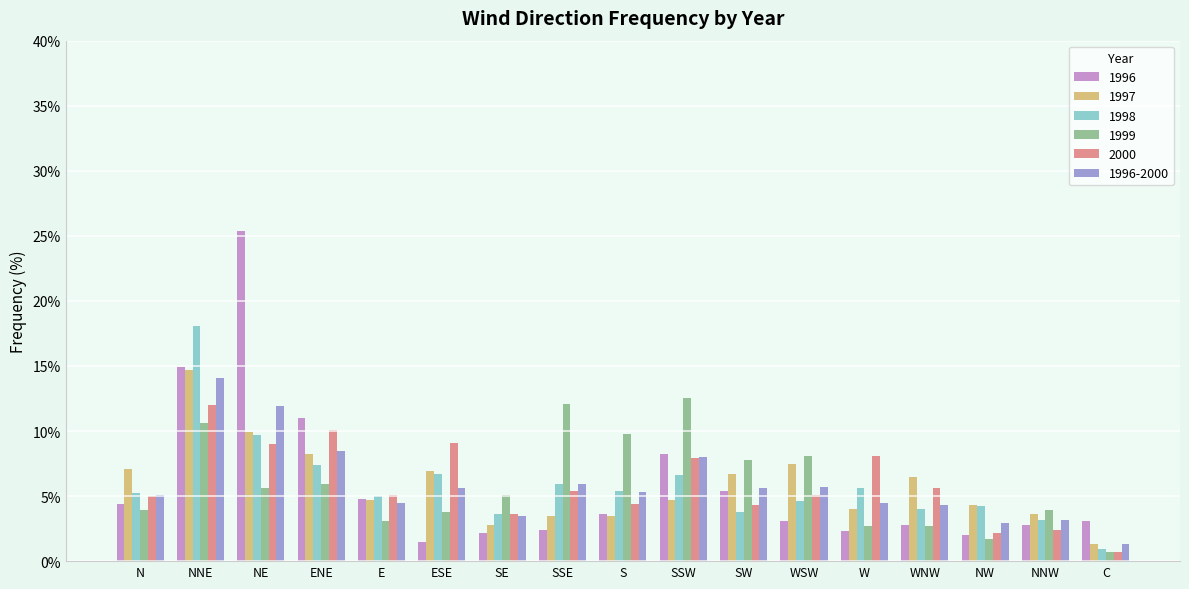

The value of 2000 at N is 7.3. True or false?

False